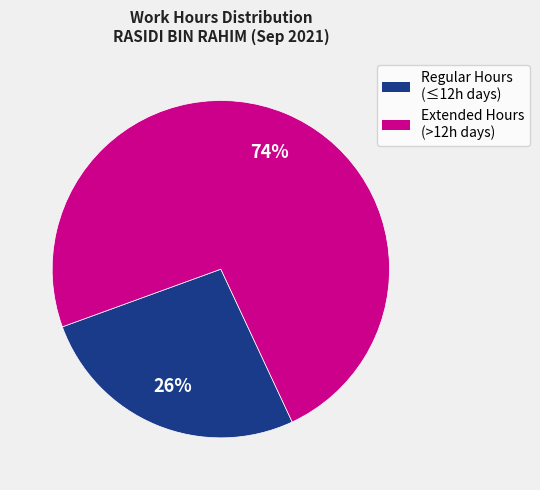

To the nearest percent, what is the average slice percentage?

50%